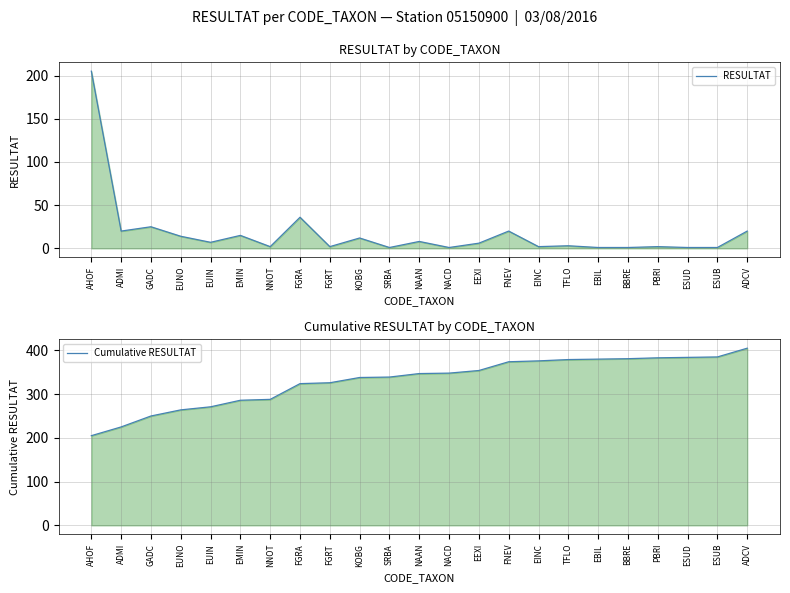

Does the chart display data point markers on the line(s)?

No